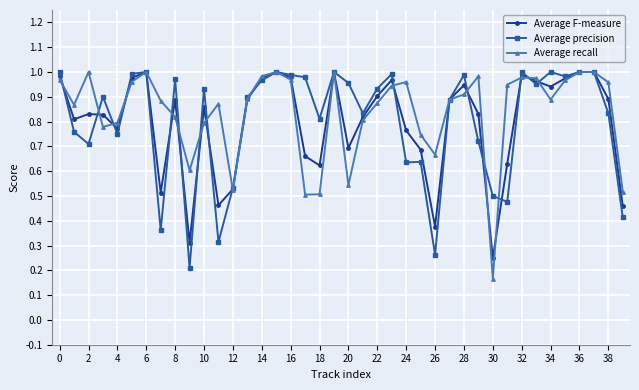

True or false: Average precision has more than 0 points higher than both neighbors.

True